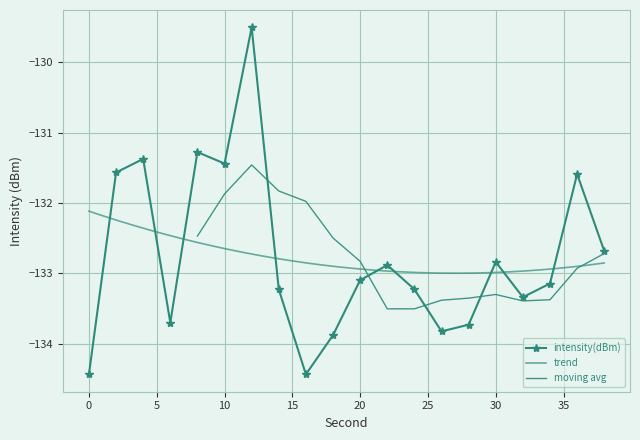

Is it true that the value at 4 is -131.4?

True